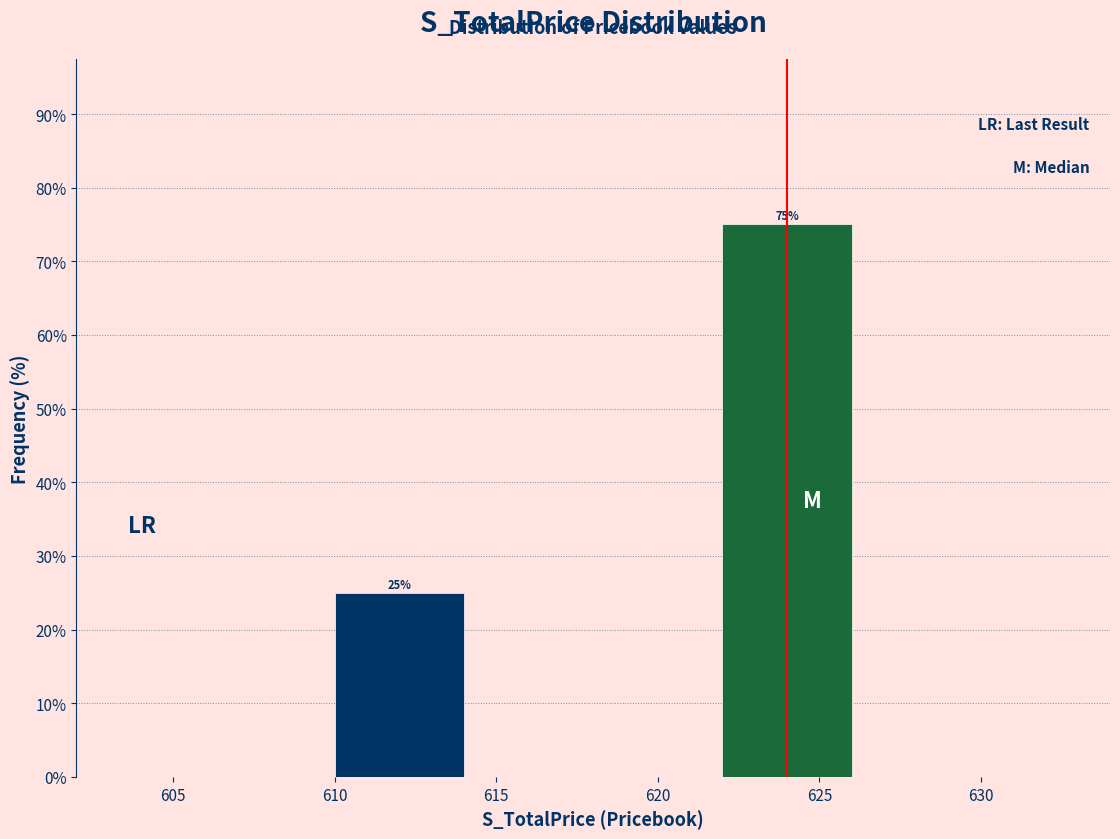

Reading left to right, what are all the values shown in this chart?

610=25	625=75